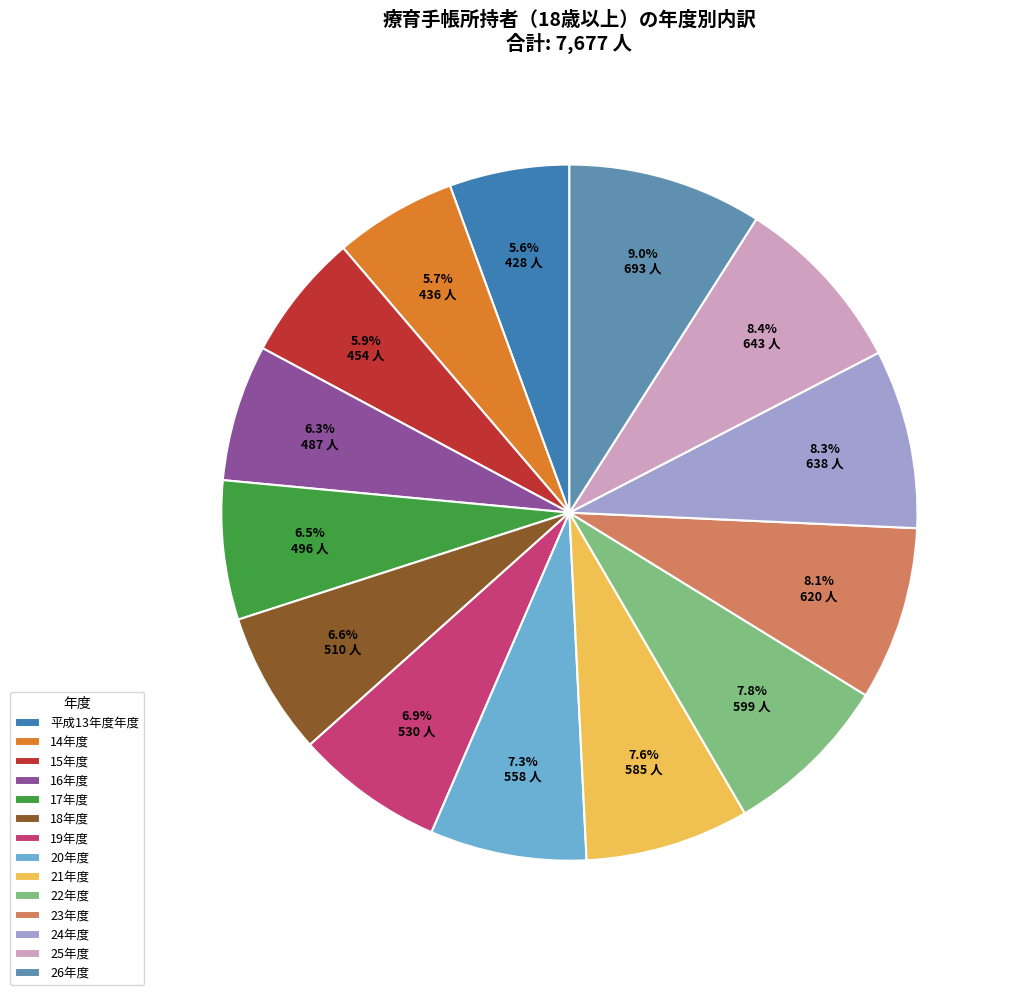

How much of the chart is everything except 18年度?

93.4%